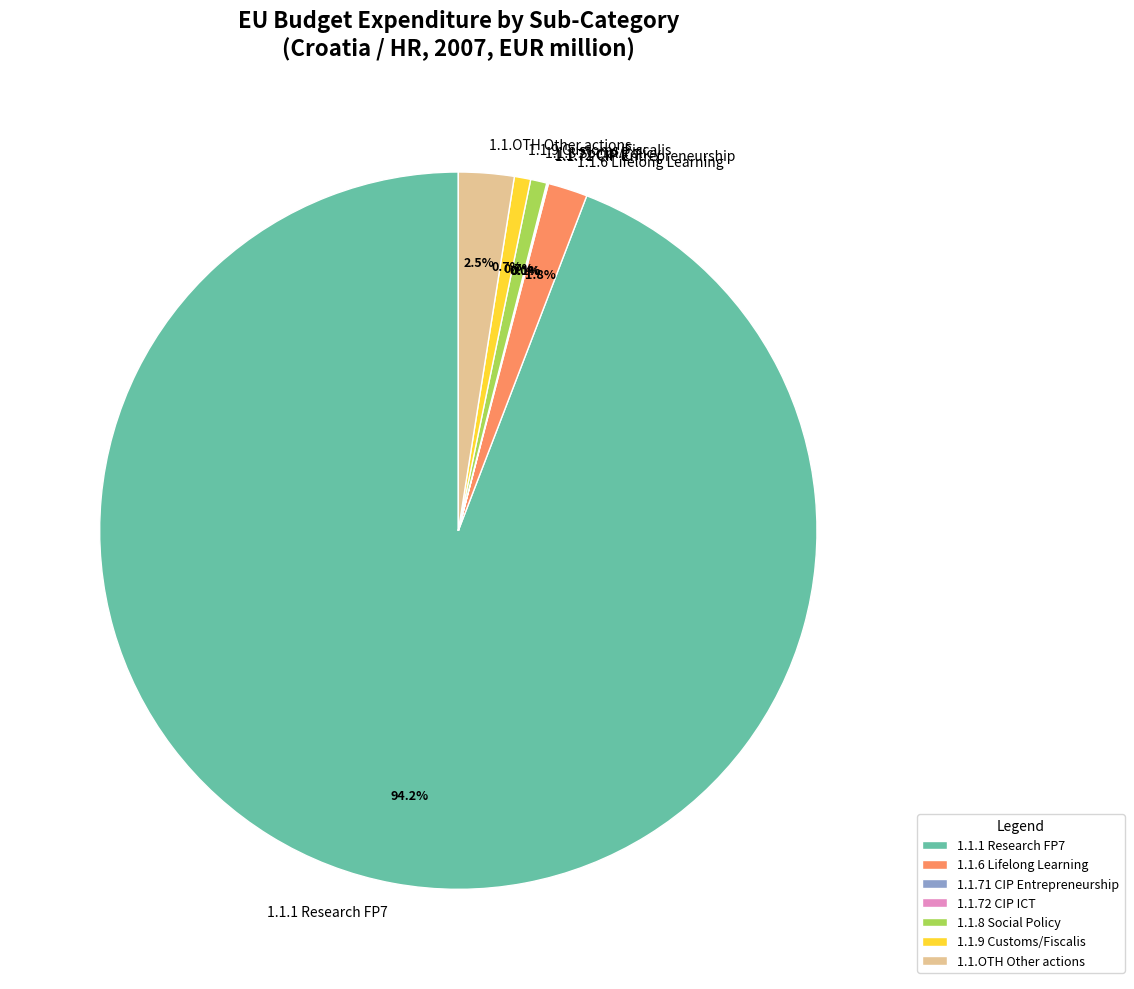

To the nearest percent, what is the average slice percentage?

14%